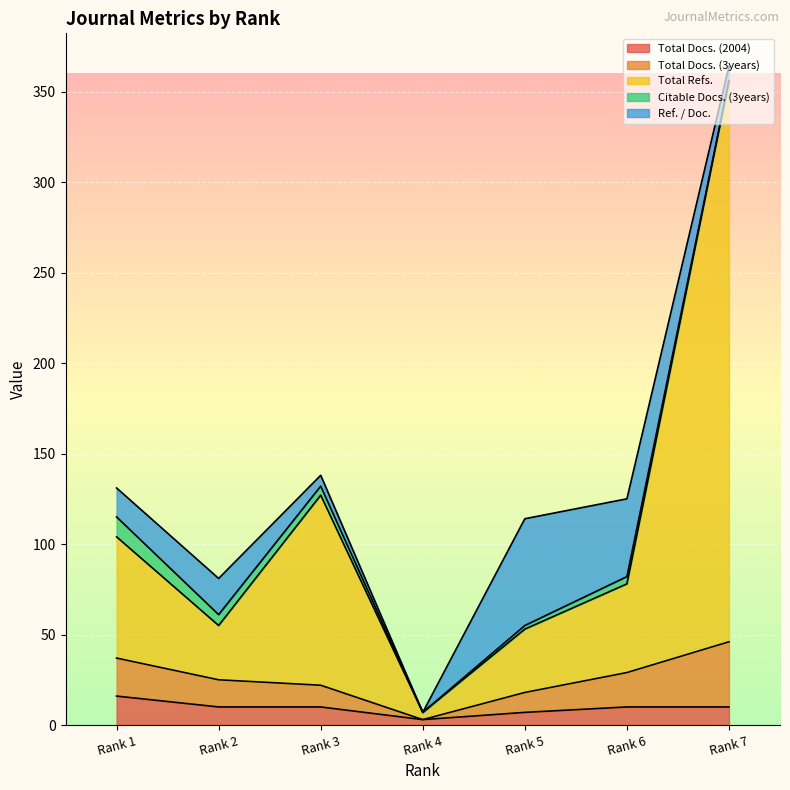

What is the sum of all Ref. / Doc. values?

152